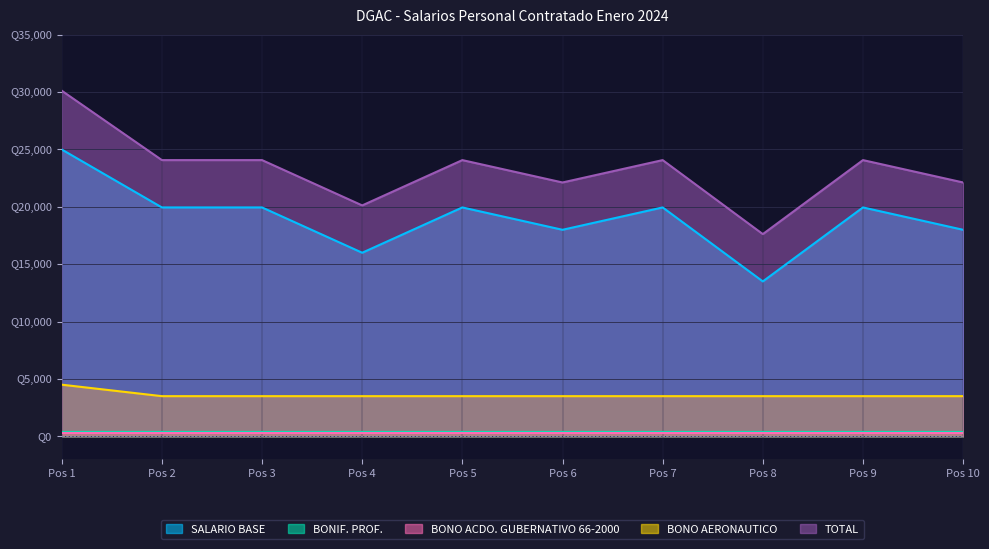

Reading left to right, extract all data points from this chart.

SALARIO BASE: 25000	19950	19950	16000	19950	18000	19950	13500	19950	18000
BONO AERONAUTICO: 4500	3500	3500	3500	3500	3500	3500	3500	3500	3500
TOTAL: 30125	24075	24075	20125	24075	22125	24075	17625	24075	22125